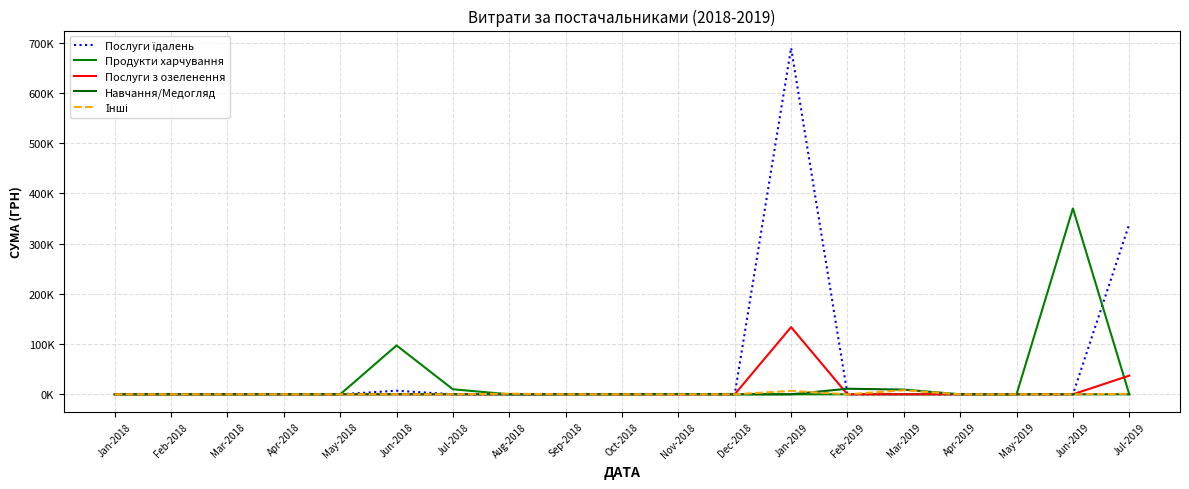

What is the total value across all series at Jun-2019?

370275.4